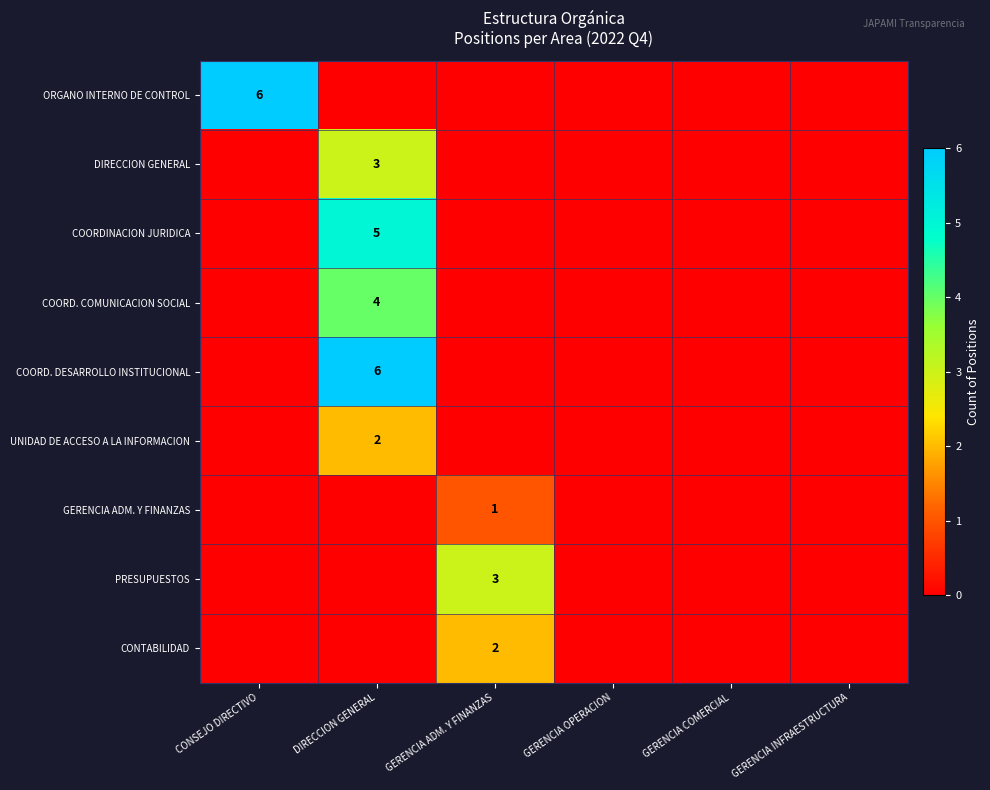

The GERENCIA ADM. Y FINANZAS series shows 0 at GERENCIA INFRAESTRUCTURA. True or false?

True